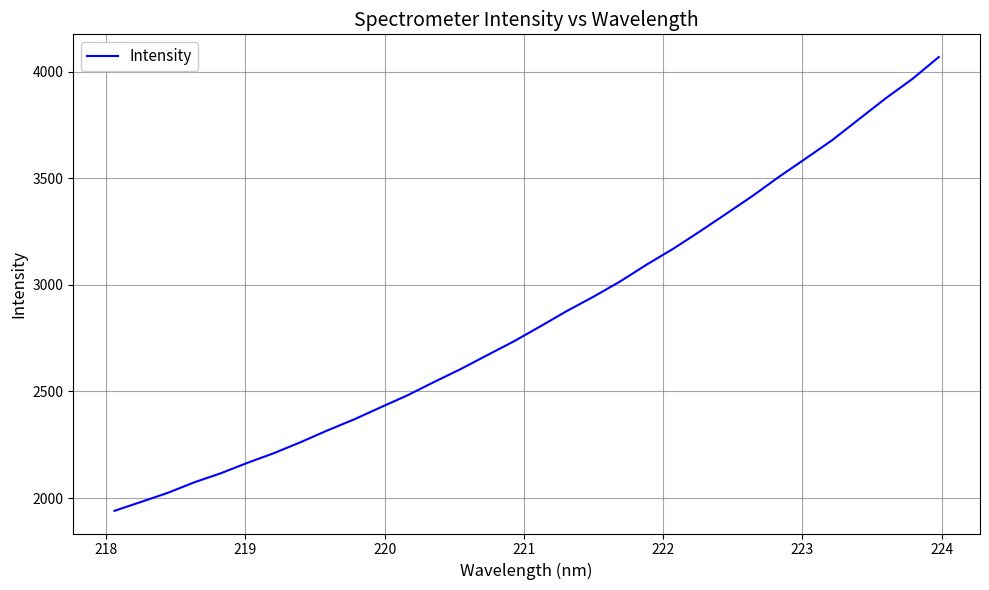

What is the minimum value shown in the chart?

1940.2